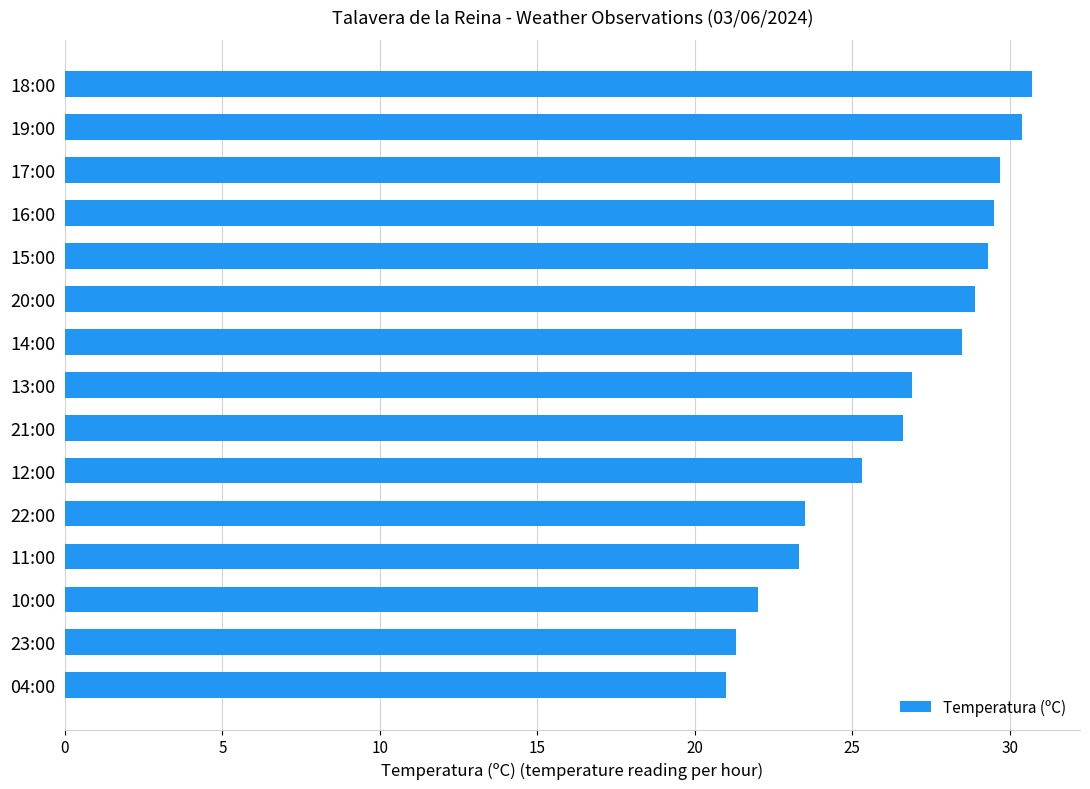

True or false: the data shows 8.1 at 04:00.

False